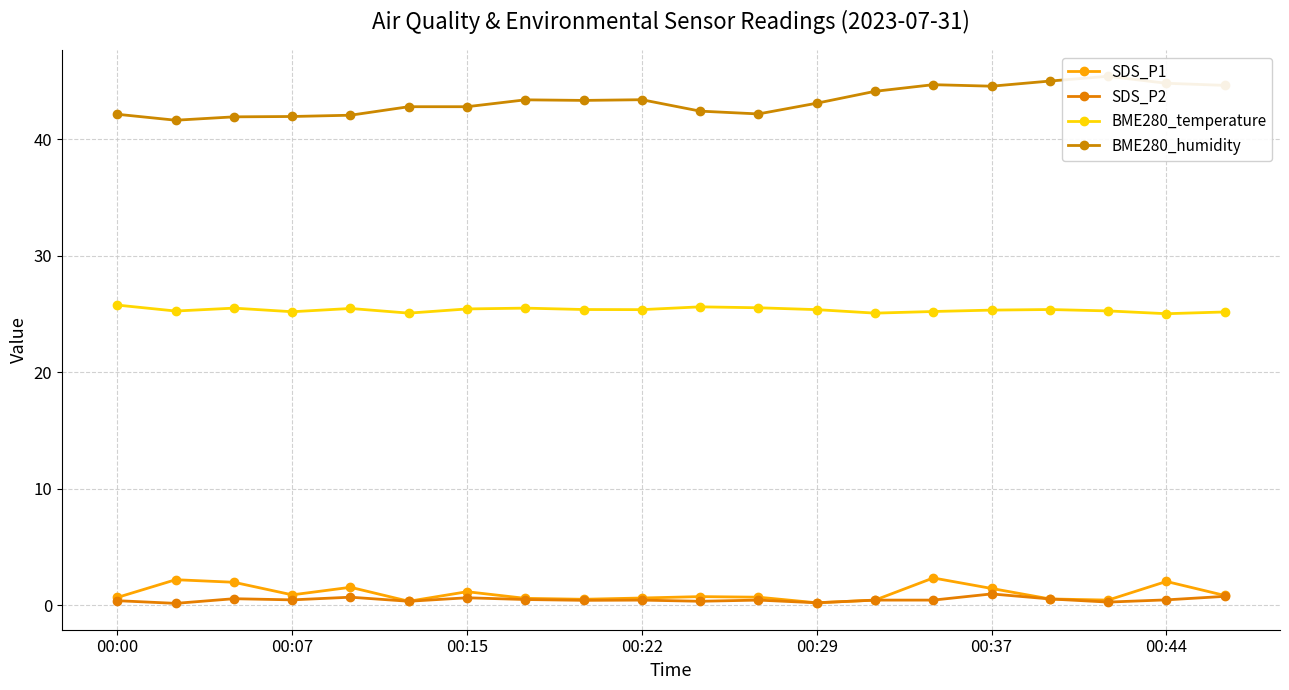

True or false: SDS_P2 and BME280_temperature intersect in this chart.

False